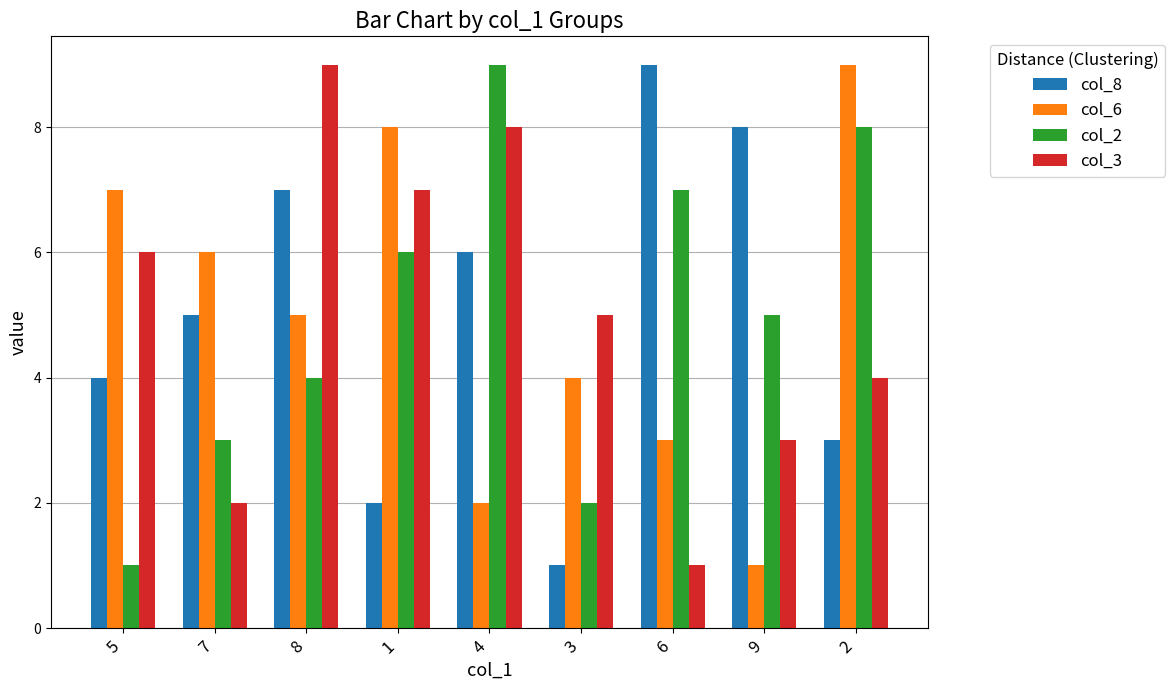

The value of col_3 at 4 is 8. True or false?

True